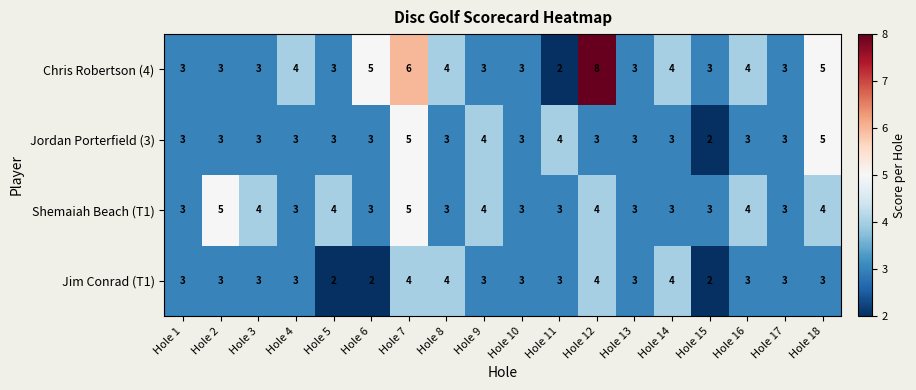

Count the Chris Robertson (4) values in the range 3 to 4.

13